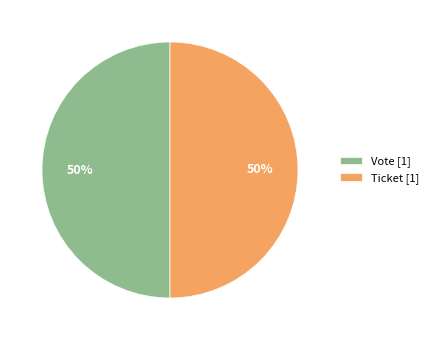

Is the sum of Ticket [1] and Vote [1] greater than half?

Yes